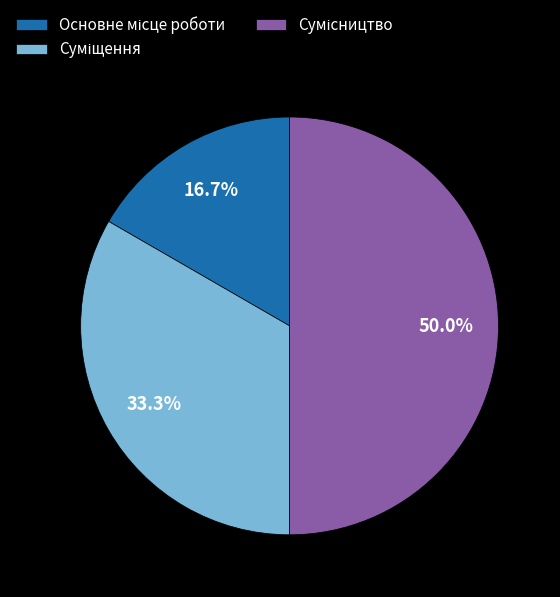

How many segments does this pie chart have?

3